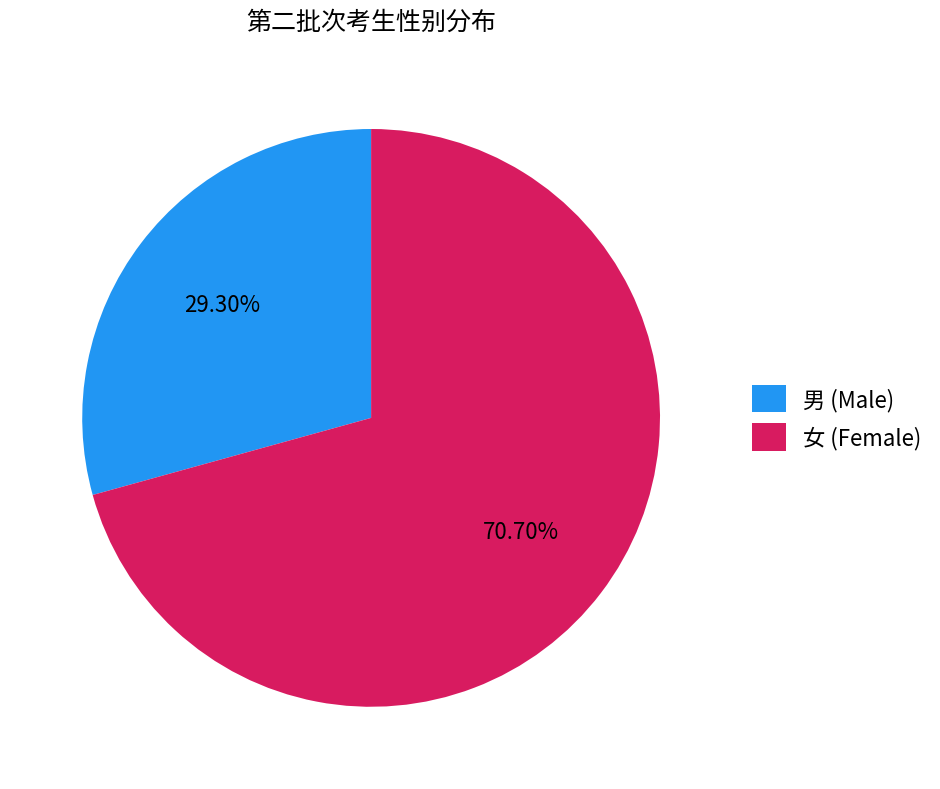

True or false: 女 accounts for 57% of the total.

False